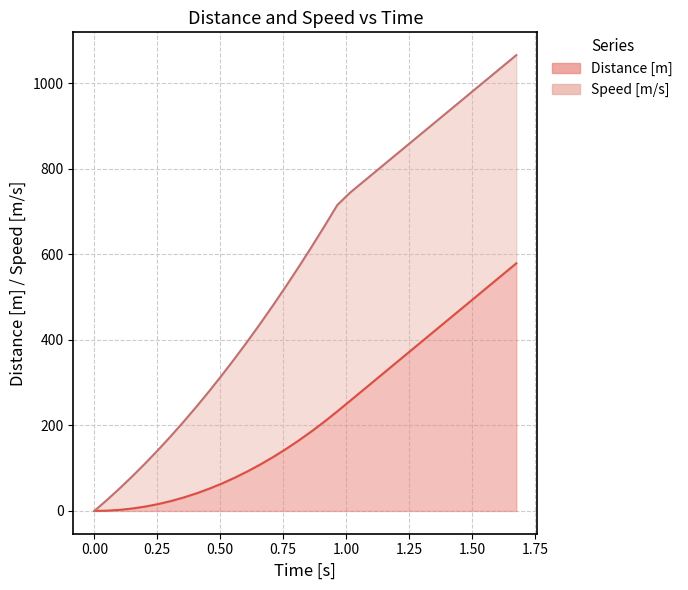

True or false: distance has more than 0 interior local peaks.

False